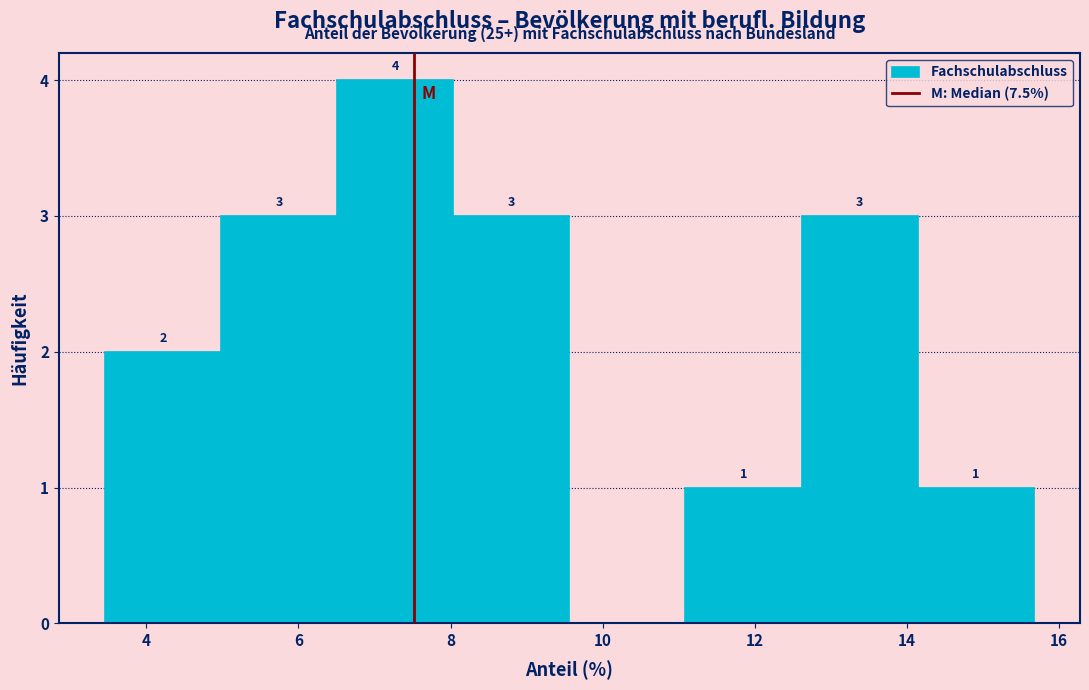

Which range on the x-axis has the tallest bar?

6.6 to 8.0